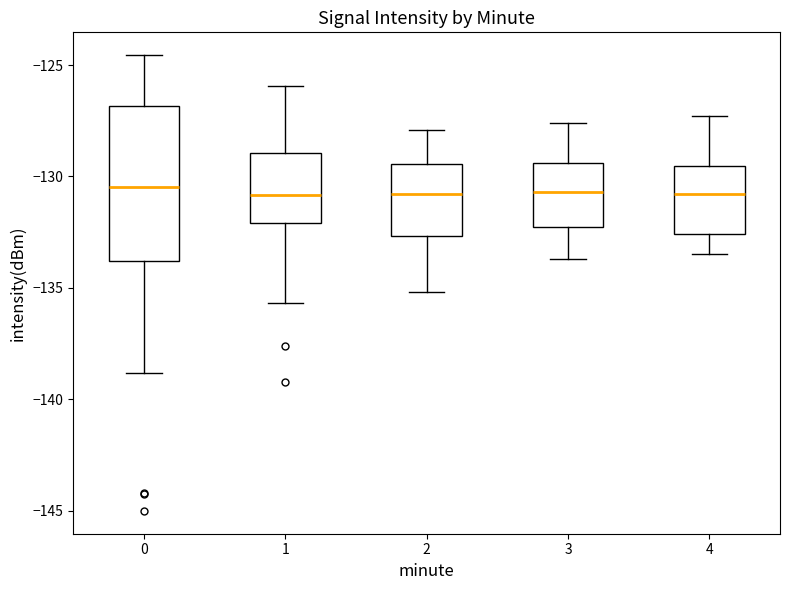

Reading left to right, read every box against the y-axis: the position of its median line, the range the box covers, and the ends of its whiskers. The values are not printed on the chart, so give them approximately, as read against the axis.

0: median -130.5, box -134.0 to -127.0, whiskers -139.0 to -124.5
1: median -131.0, box -132.0 to -129.0, whiskers -135.5 to -126.0
2: median -131.0, box -132.5 to -129.5, whiskers -135.0 to -128.0
3: median -130.5, box -132.5 to -129.5, whiskers -133.5 to -127.5
4: median -131.0, box -132.5 to -129.5, whiskers -133.5 to -127.5